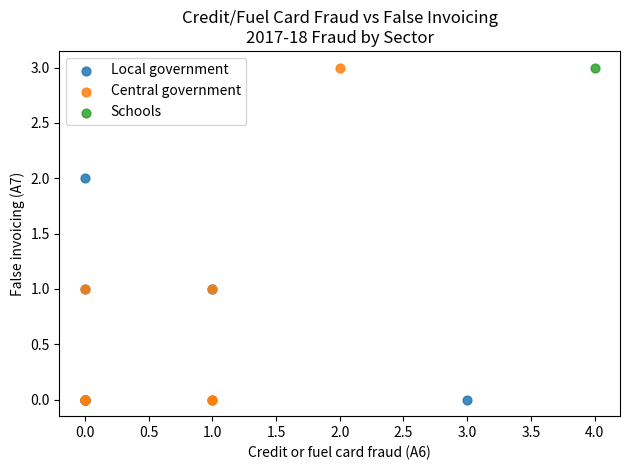

What are all the series names shown in the legend?

Local government, Central government, Schools